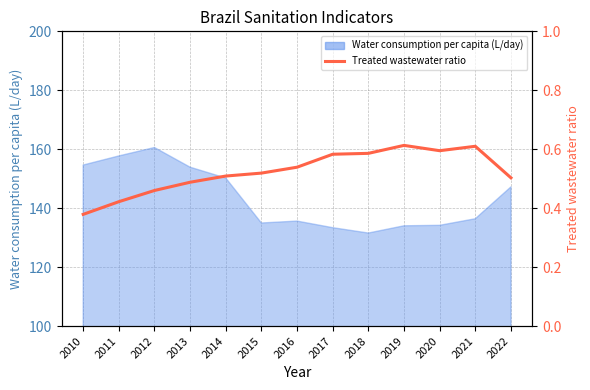

List the labels in order of value, smallest first.

2010, 2011, 2012, 2013, 2022, 2014, 2015, 2016, 2017, 2018, 2020, 2021, 2019